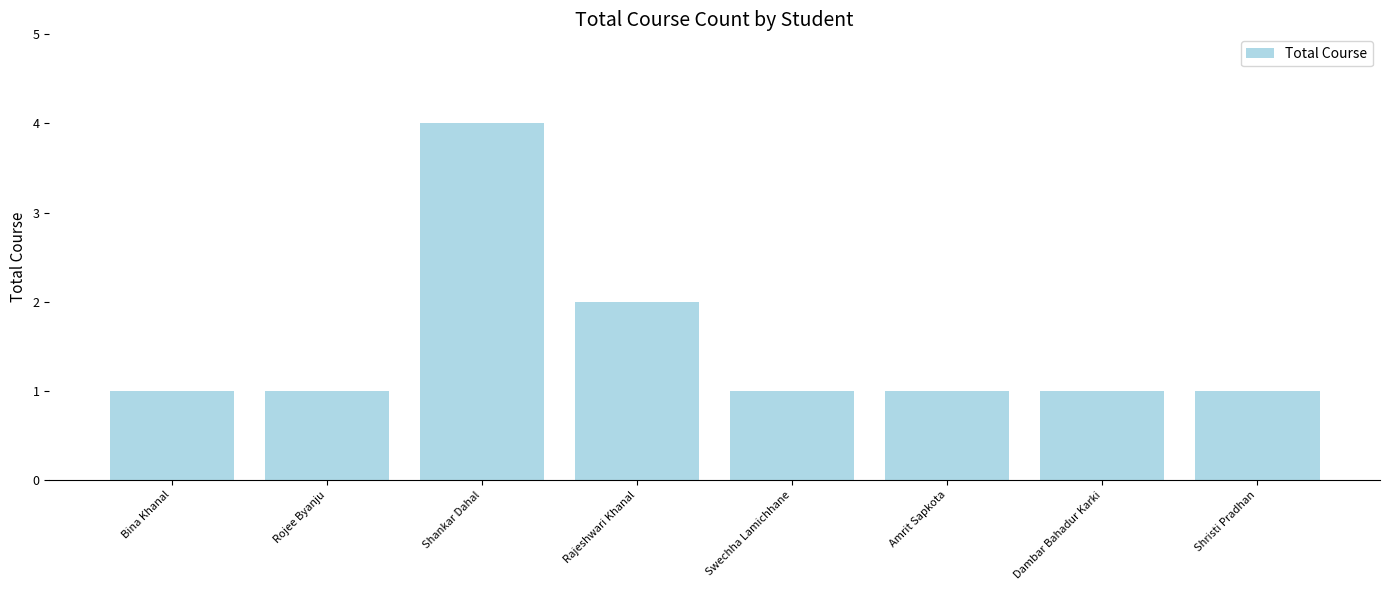

What is the maximum value shown in the chart?

4